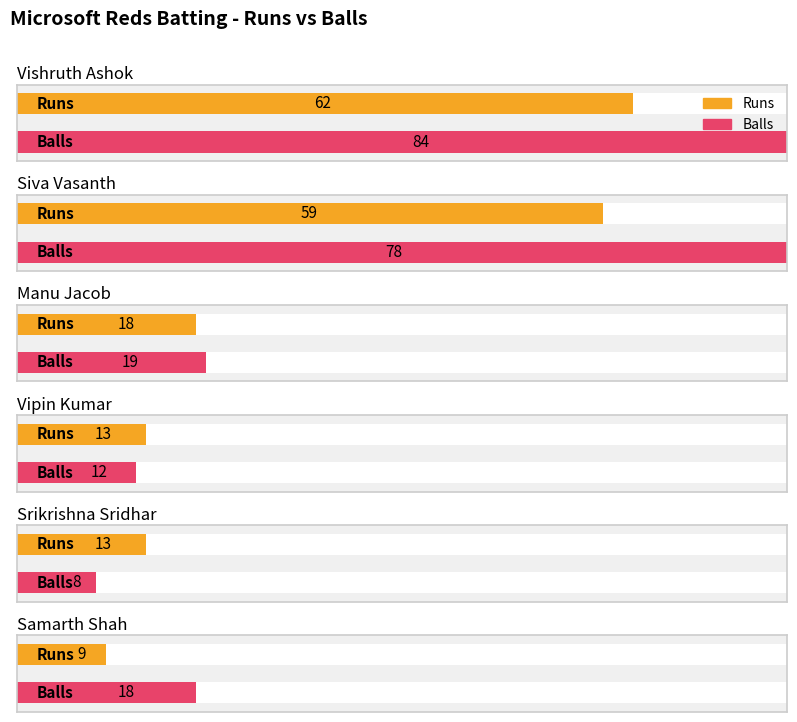

Is it true that Balls equals 84 at Vishruth Ashok?

True